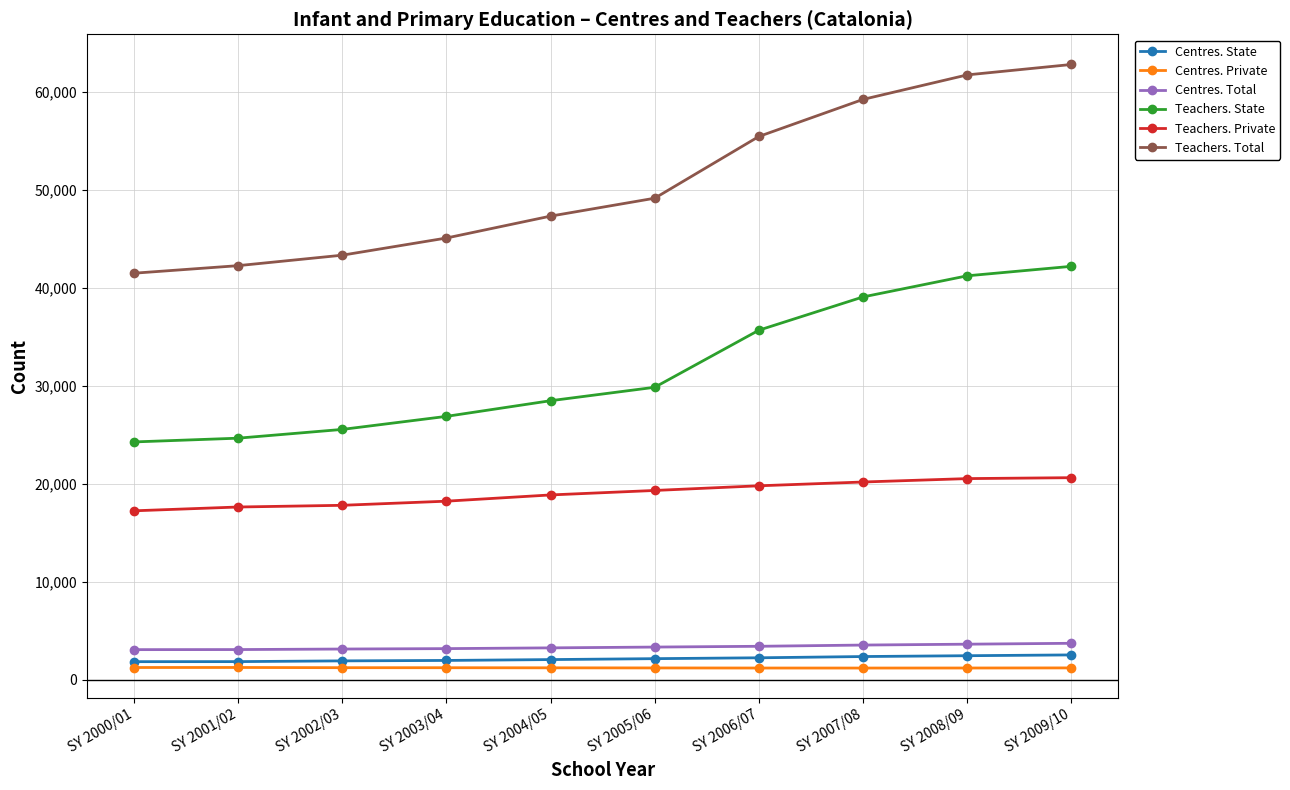

Which series has the widest spread of values?

Teachers. Total